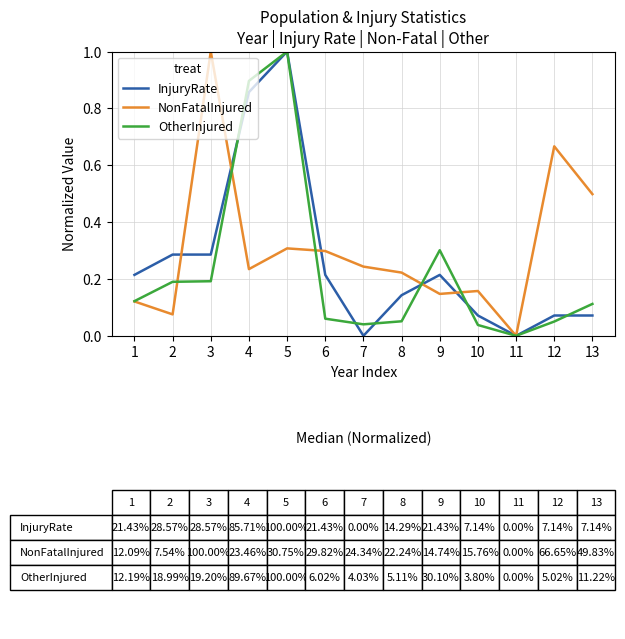

What is the maximum value for NonFatalInjured?

1.0